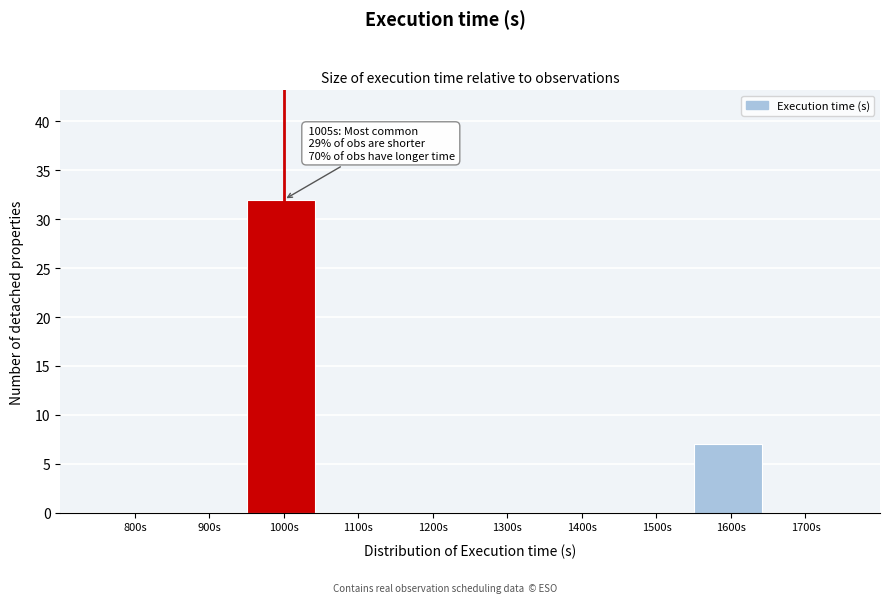

Reading left to right, transcribe all the data shown in this chart.

800s=0	900s=0	1000s=32	1100s=0	1200s=0	1300s=0	1400s=0	1500s=0	1600s=7	1700s=0